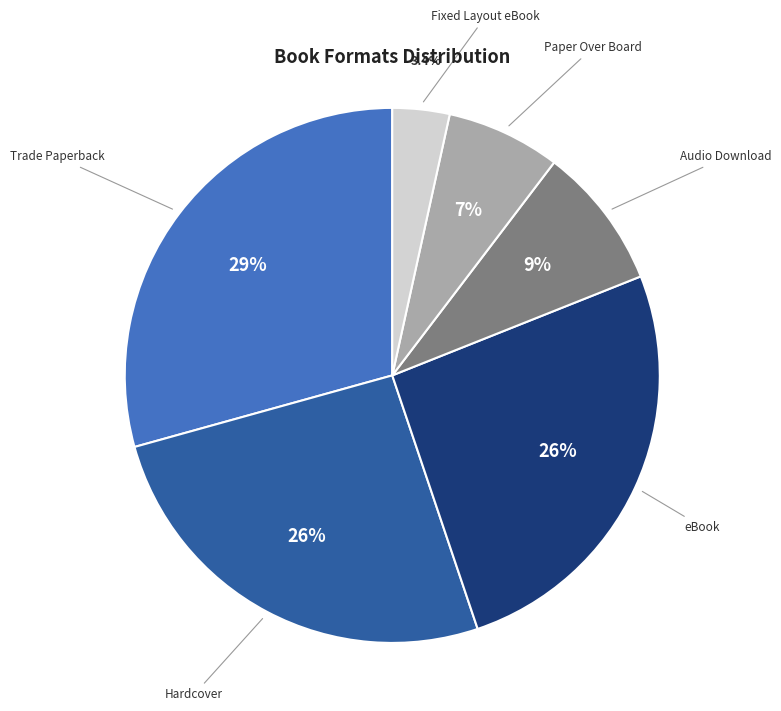

Which slice is the largest?

Trade Paperback